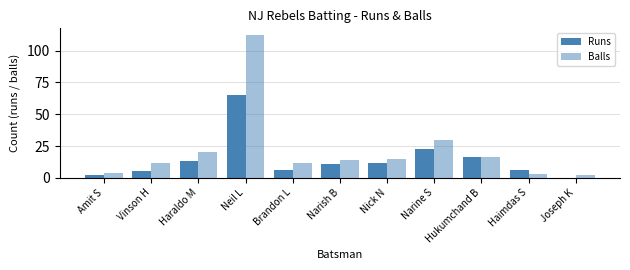

How many data points does each series have?

11